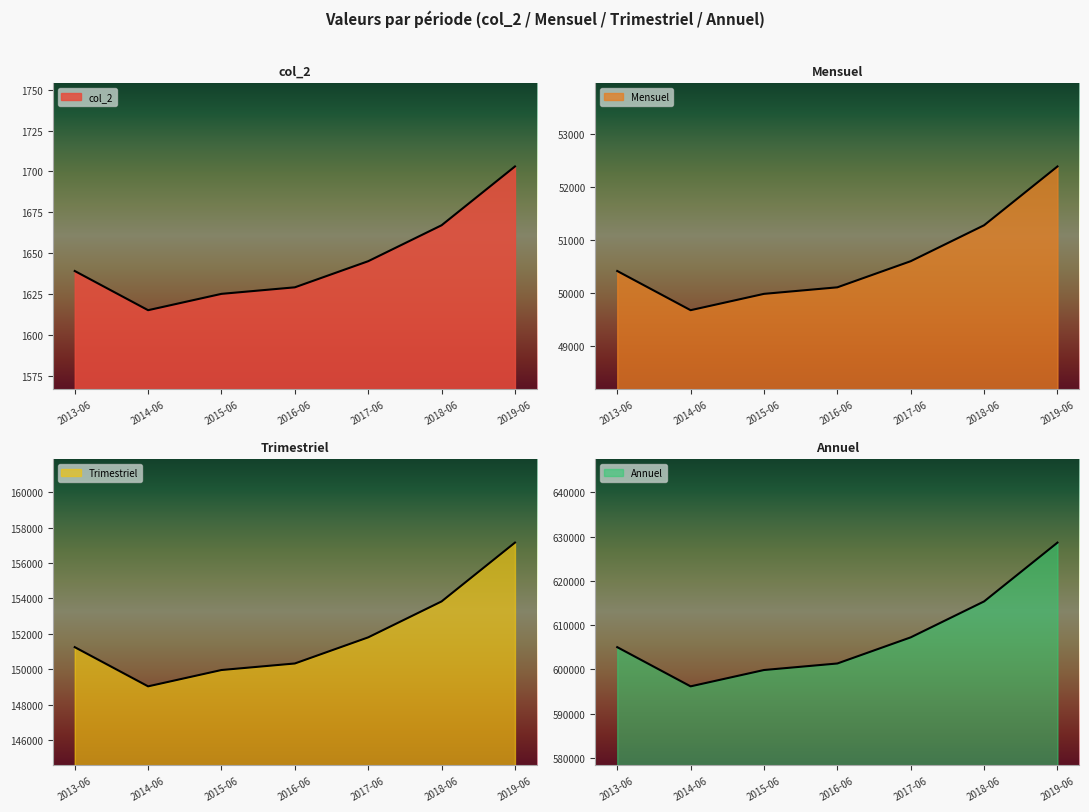

What is the sum of all Trimestriel values?

354454.7